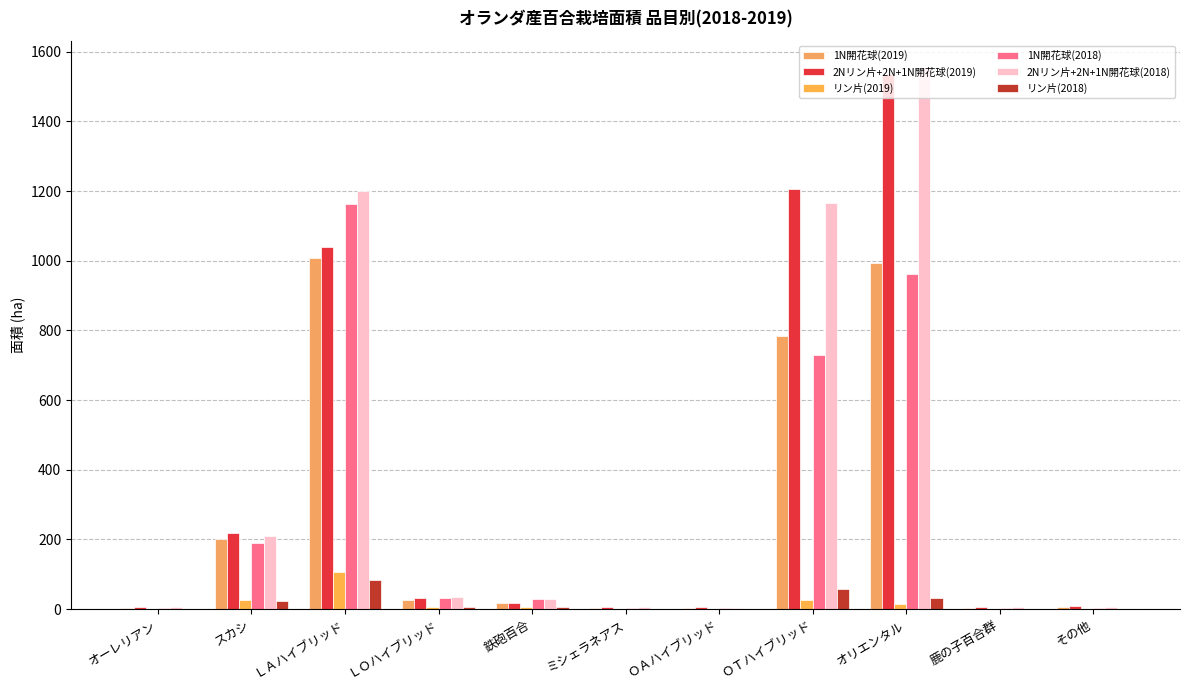

Which series has the widest spread of values?

2Nリン片+2N+1N開花球(2018)